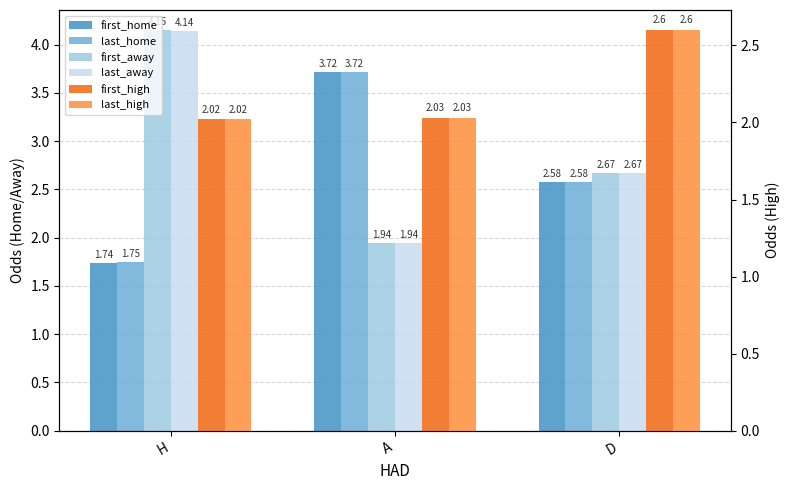

What are all the series names shown in the legend?

first_home, last_home, first_away, last_away, first_high, last_high